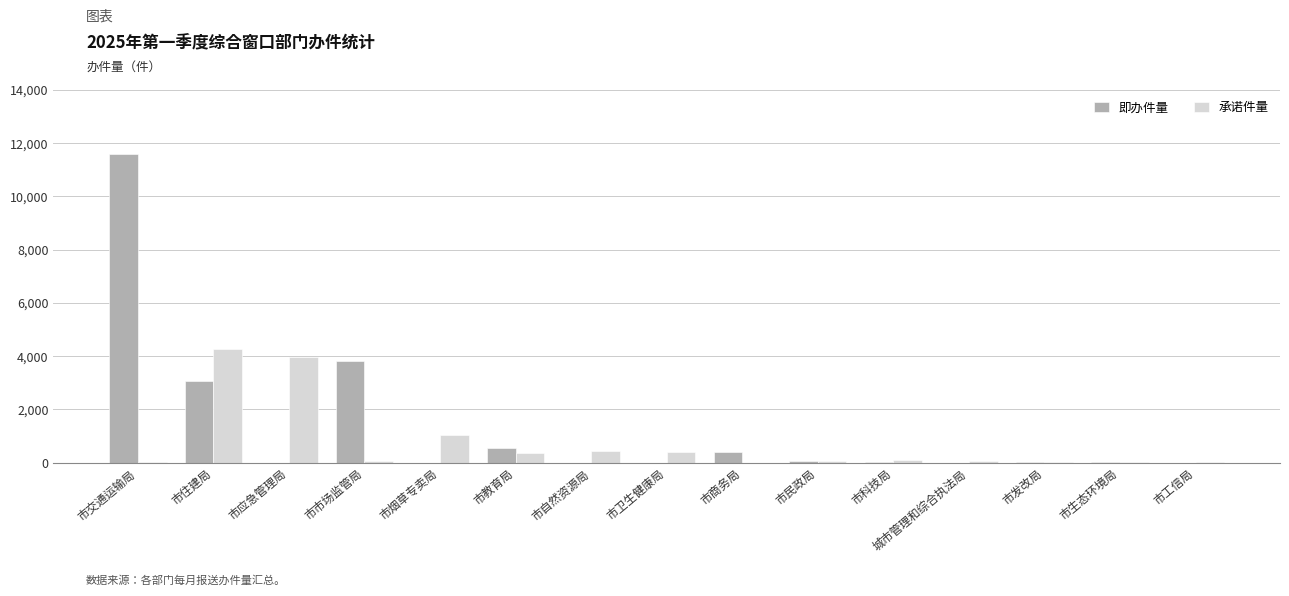

How many groups of bars are there?

15